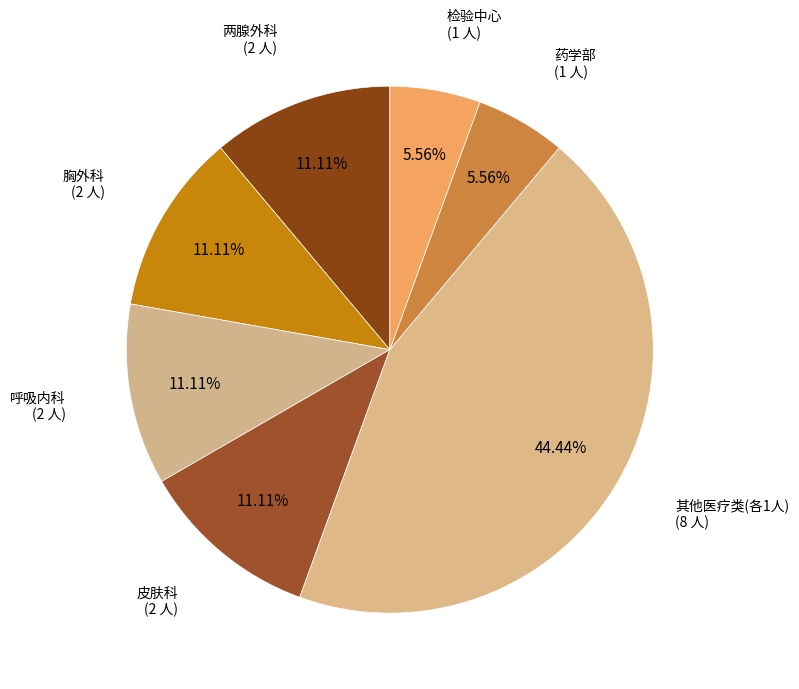

Count the number of slices in the pie.

7